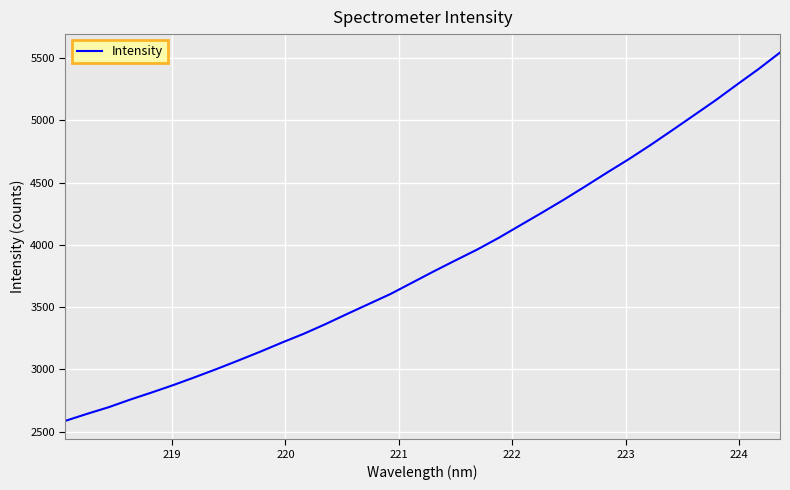

What is the difference between the maximum and minimum values?

2958.5